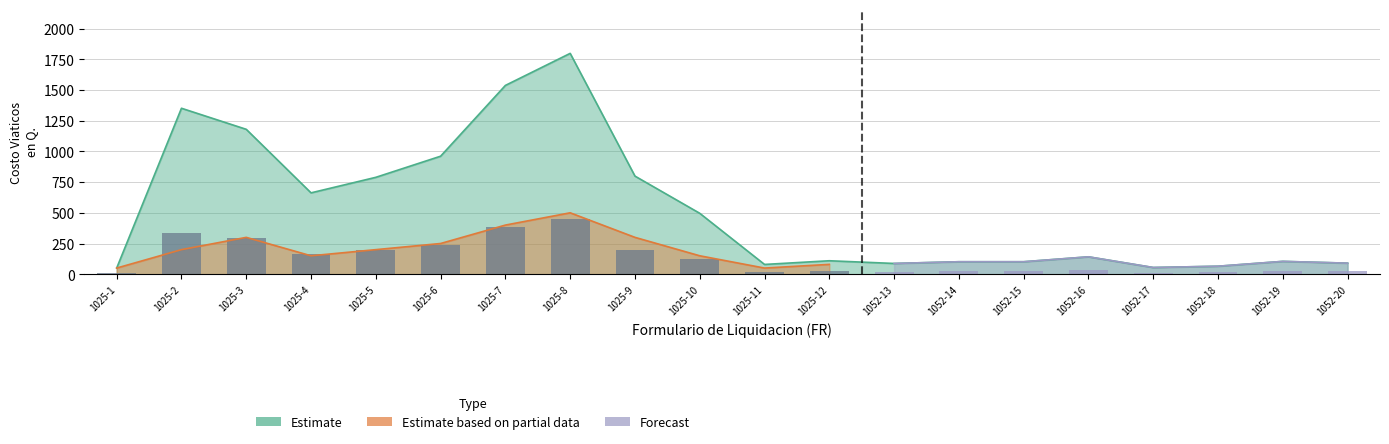

What is the label of the 14th bar from the right?

1025-7